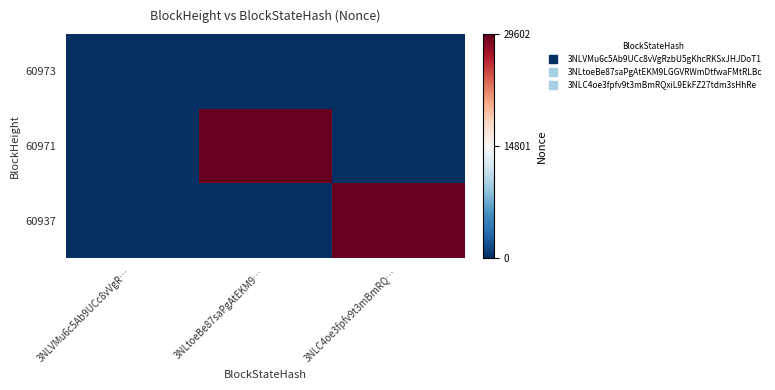

How many distinct data groups are displayed?

3